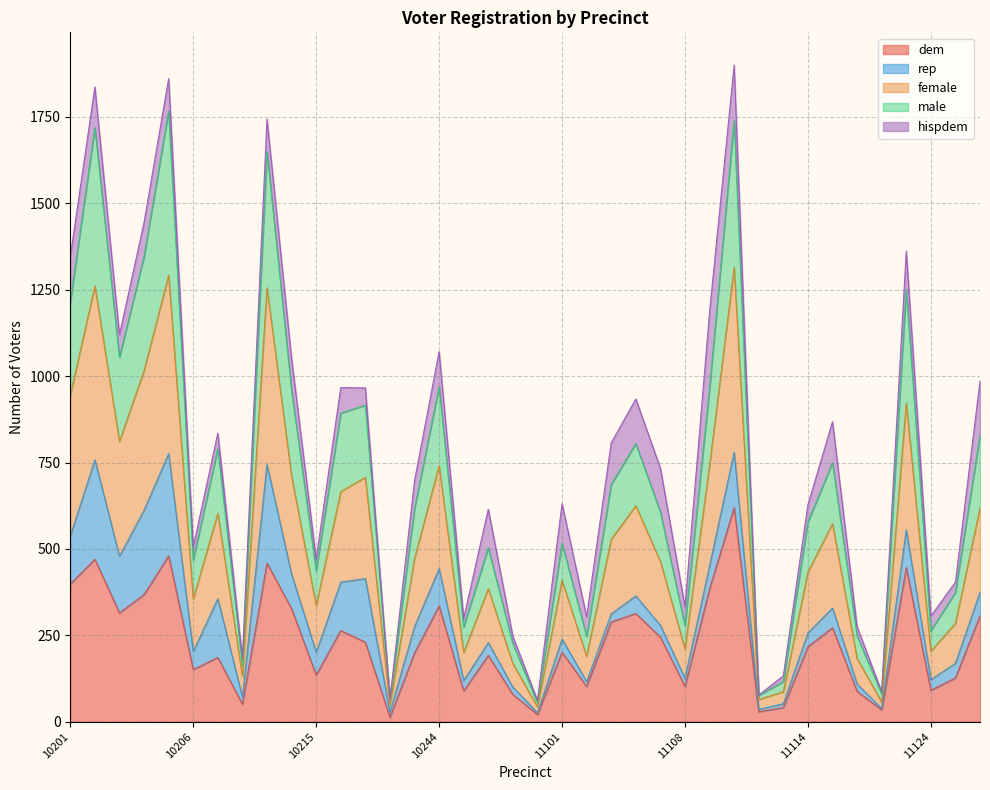

What is the label of the 11th point from the left?

10215